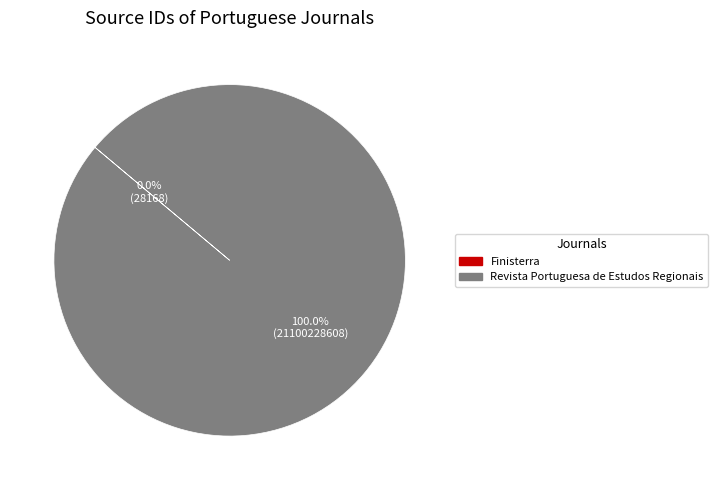

Which category has the biggest portion of the pie?

Revista Portuguesa de Estudos Regionais